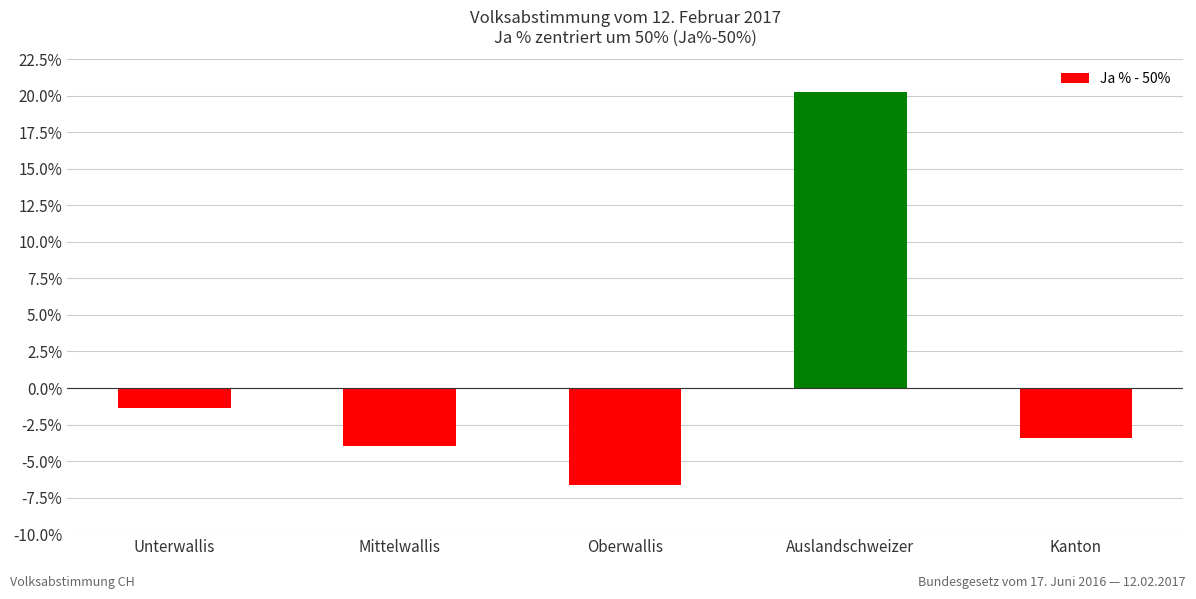

How many values are below -3?

3